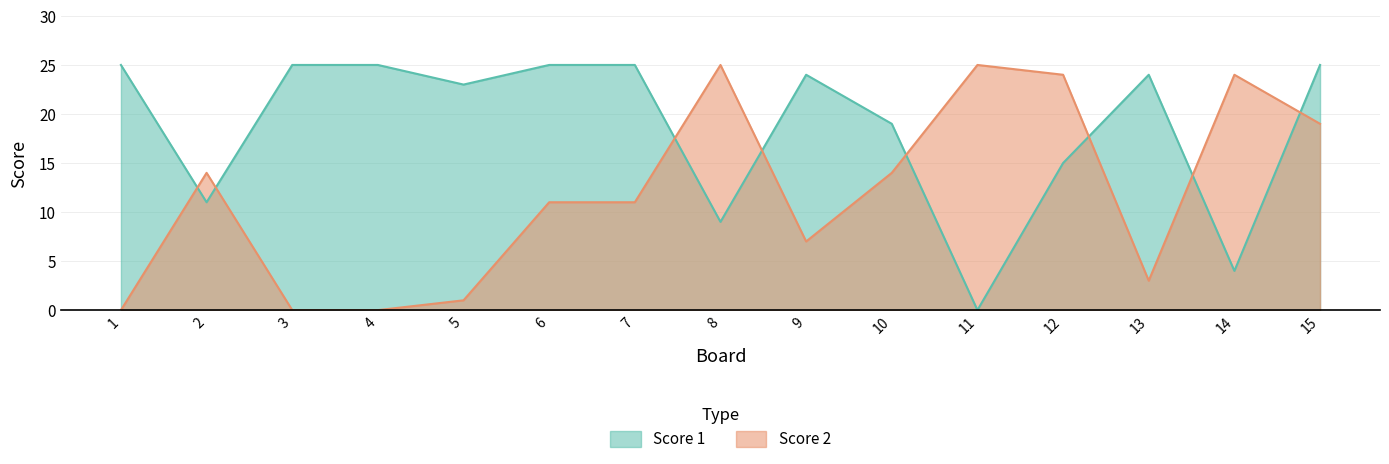

True or false: Score 1 has a value of 21 at 12.

False